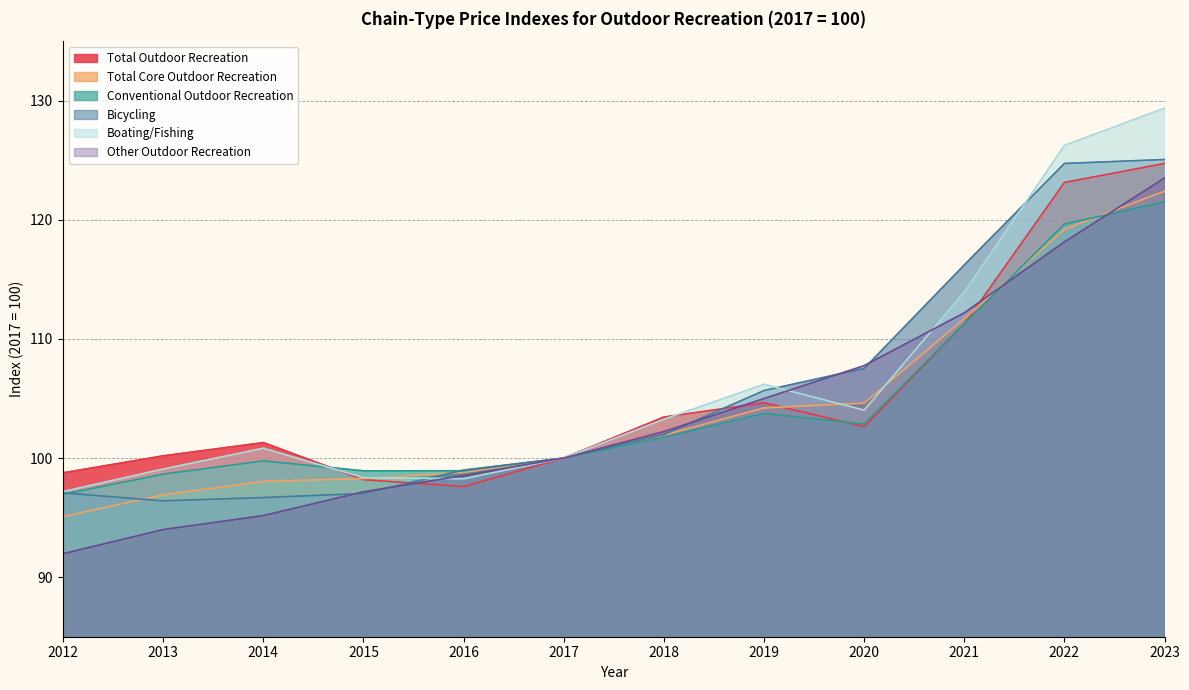

What is the difference between the highest and lowest values at 2019?

2.5